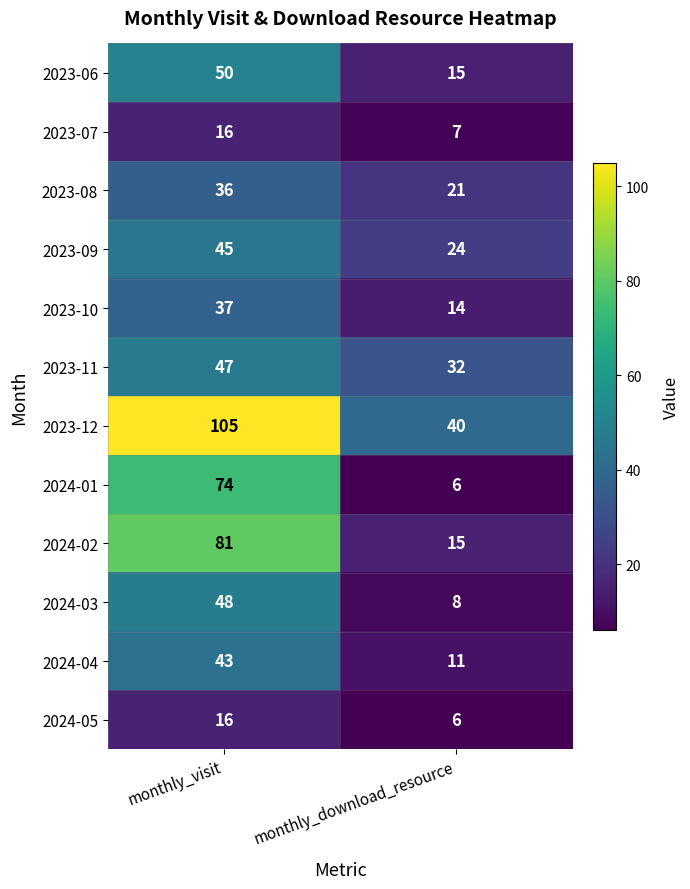

Which label corresponds to the largest value in the chart?

monthly_visit